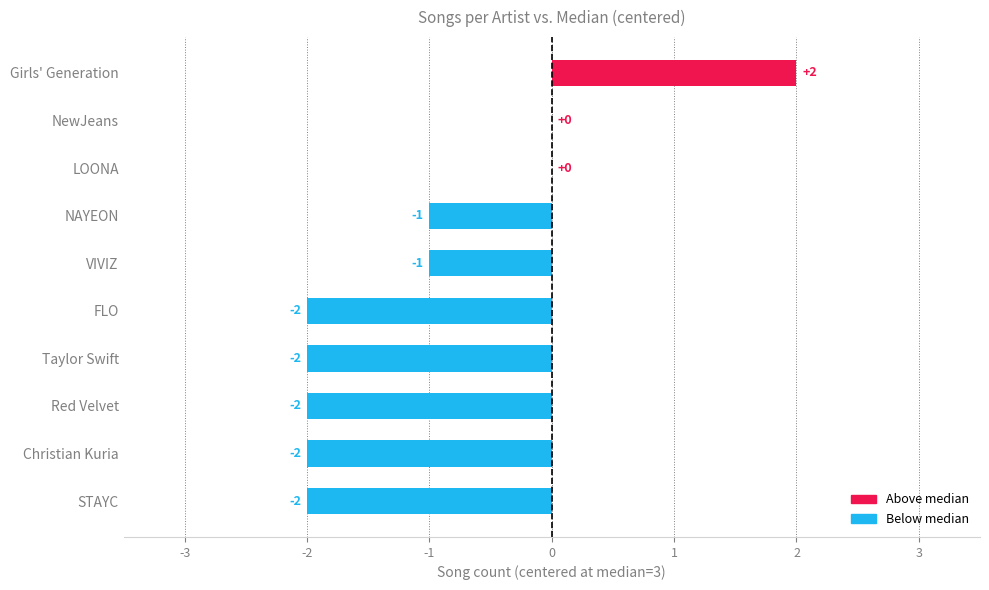

Reading top to bottom, extract all data points from this chart.

Girls' Generation=2	NewJeans=0	LOONA=0	NAYEON=-1	VIVIZ=-1	FLO=-2	Taylor Swift=-2	Red Velvet=-2	Christian Kuria=-2	STAYC=-2